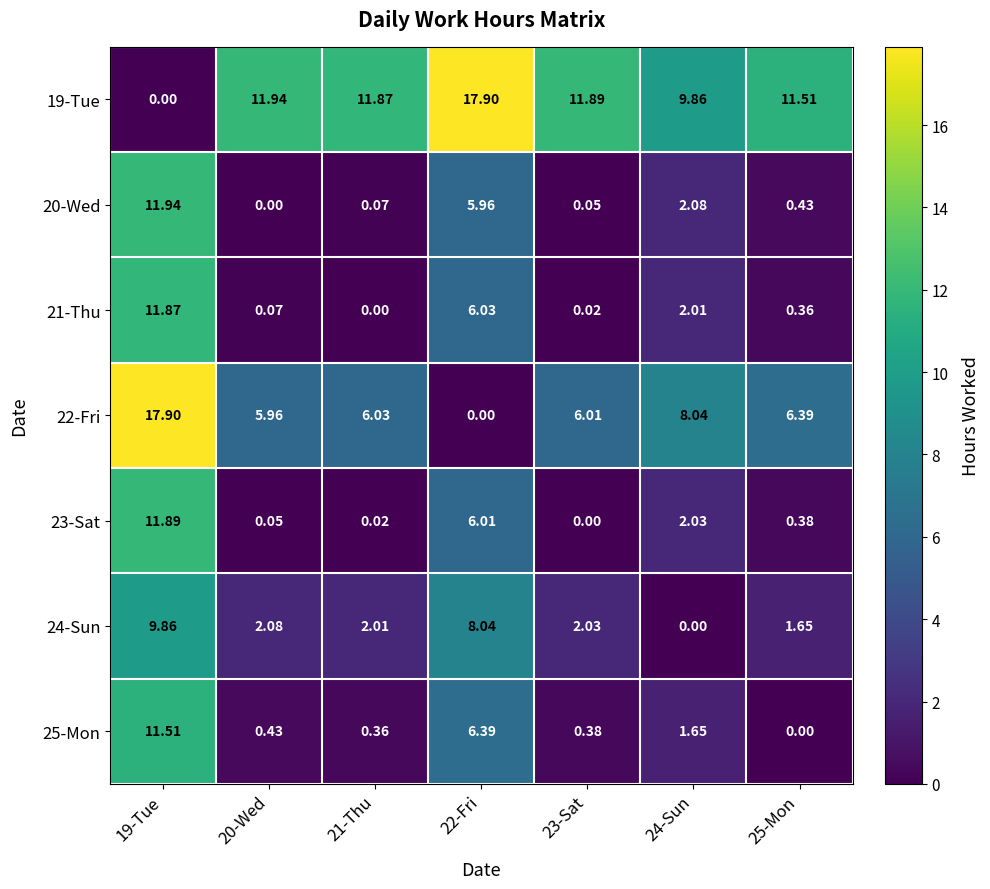

Is the value of 20-Wed at 19-Tue greater than the value of 25-Mon at 22-Fri?

Yes